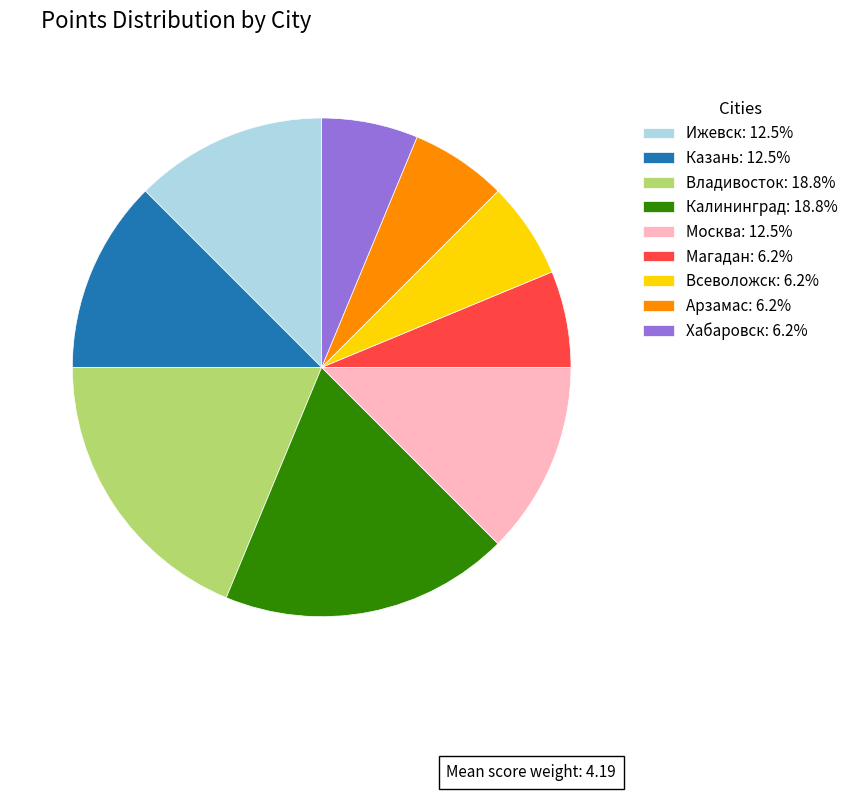

Is there a majority slice in this chart?

No